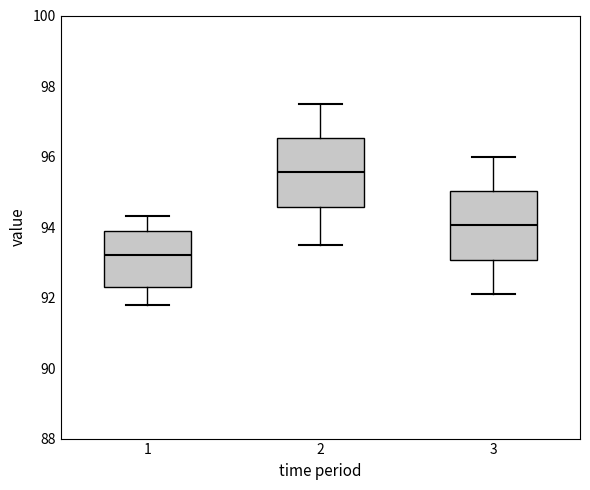

Reading left to right, read every box against the y-axis: the position of its median line, the range the box covers, and the ends of its whiskers. The values are not printed on the chart, so give them approximately, as read against the axis.

1: median 93.2, box 92.4 to 94.0, whiskers 91.8 to 94.4
2: median 95.6, box 94.6 to 96.6, whiskers 93.6 to 97.6
3: median 94.0, box 93.0 to 95.0, whiskers 92.2 to 96.0